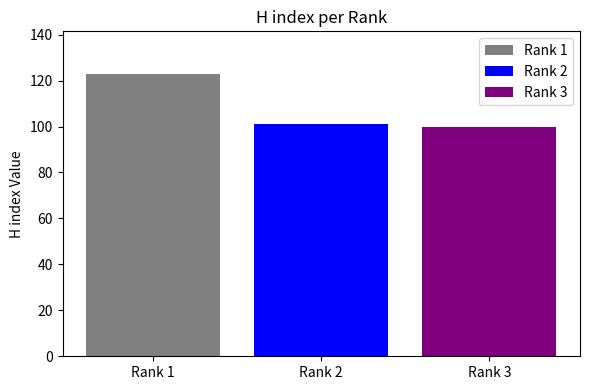

How many bars are there in total?

3